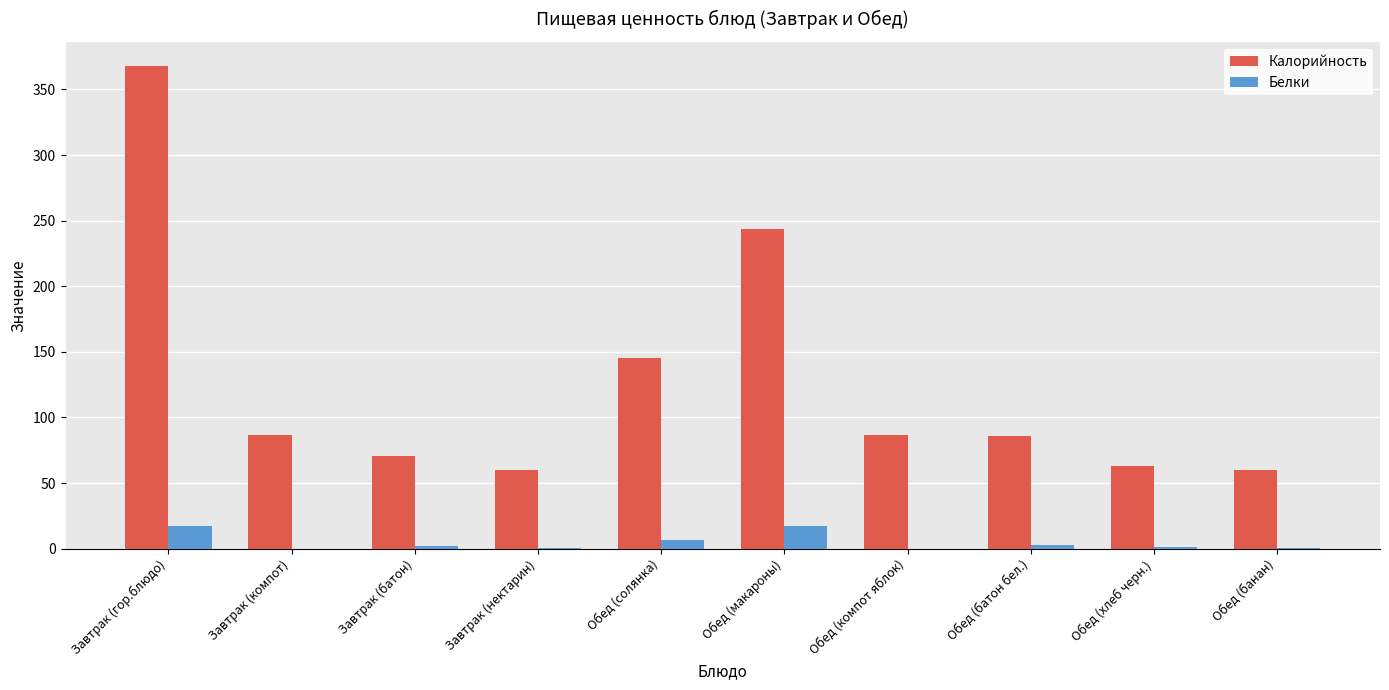

Is it true that Калорийность equals 367.8 at Завтрак (гор.блюдо)?

True